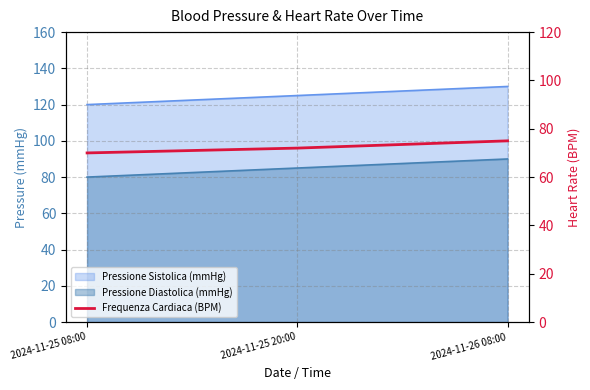

What is the sum of all values?

217